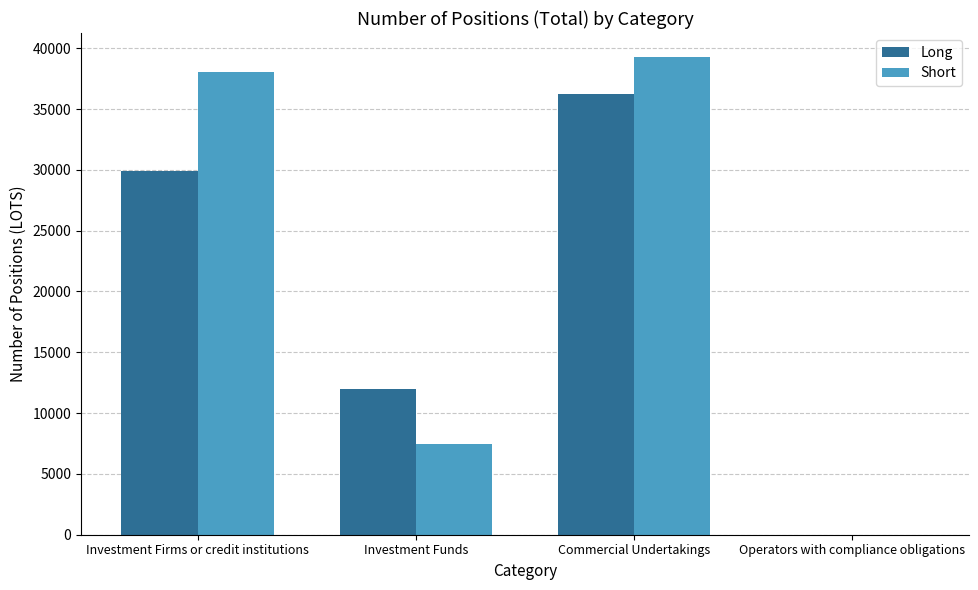

What is the sum of the Short values at Operators with compliance obligations and Investment Funds?

7477.0